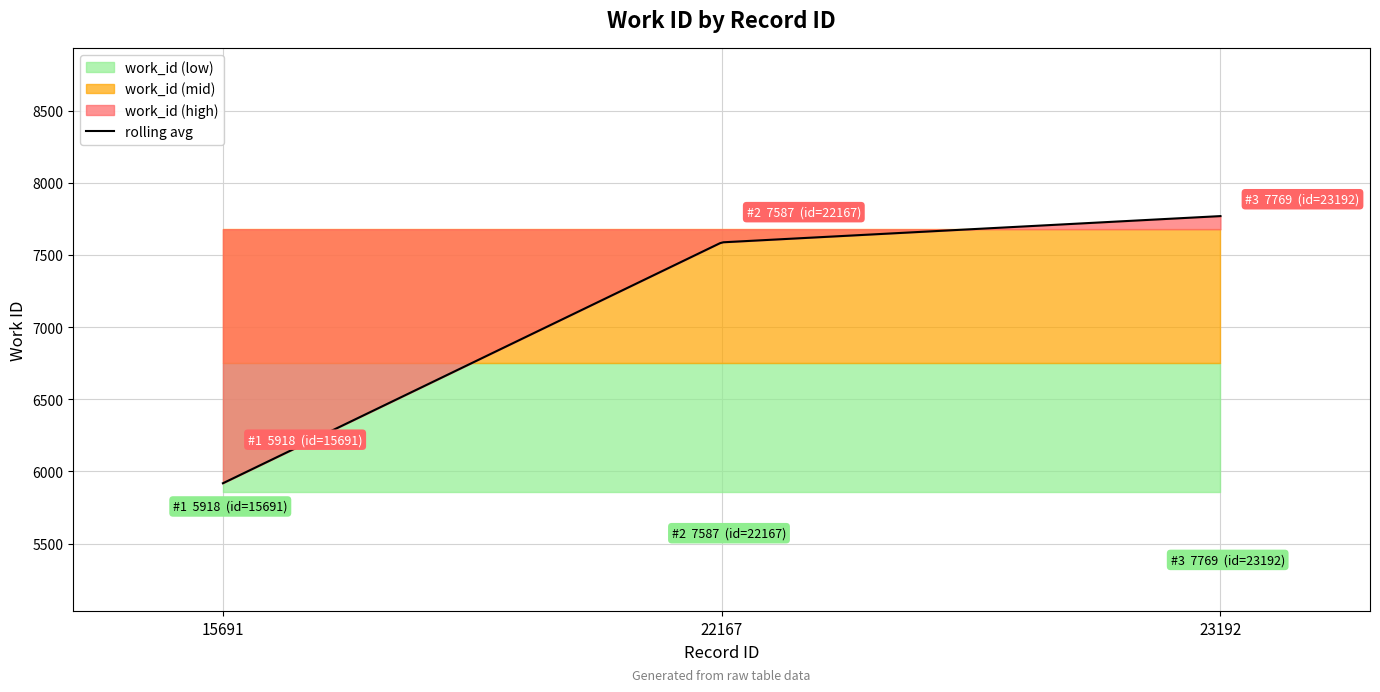

Rank the categories by value from highest to lowest.

23192, 22167, 15691